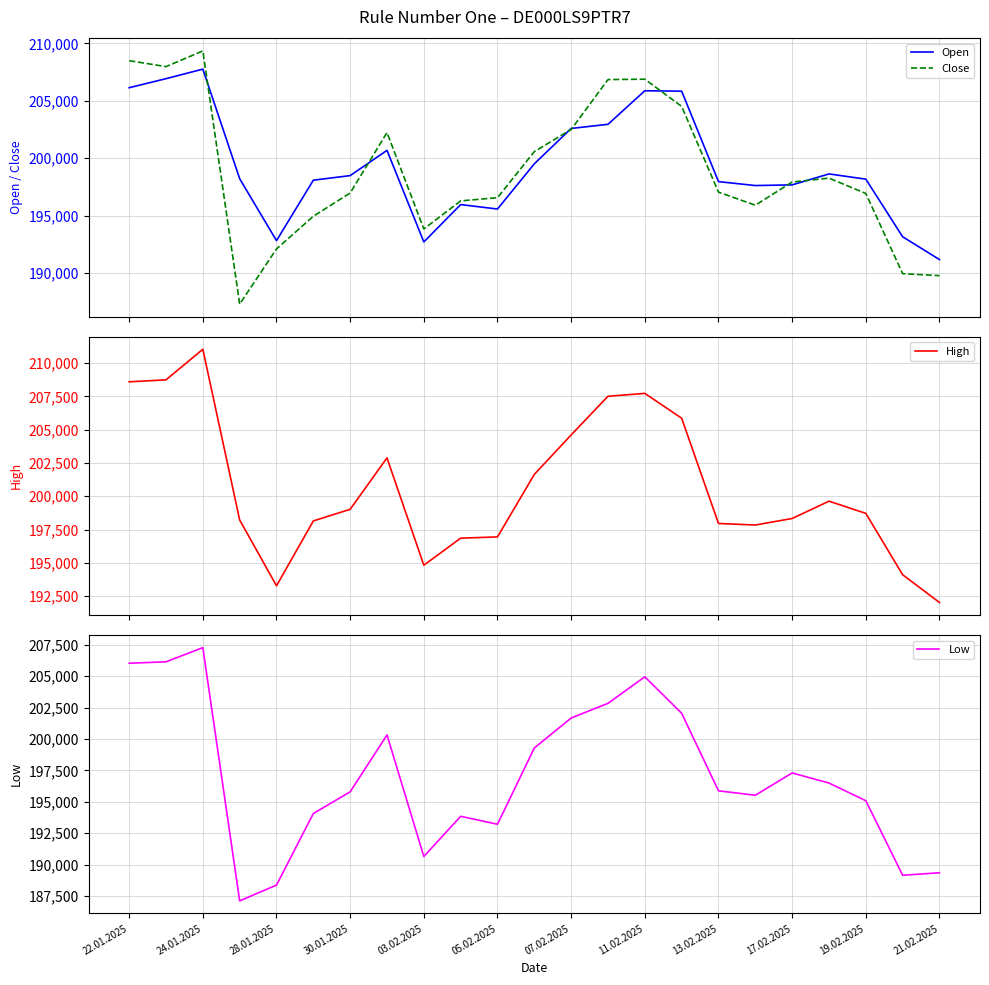

What is the maximum value for Close?

209352